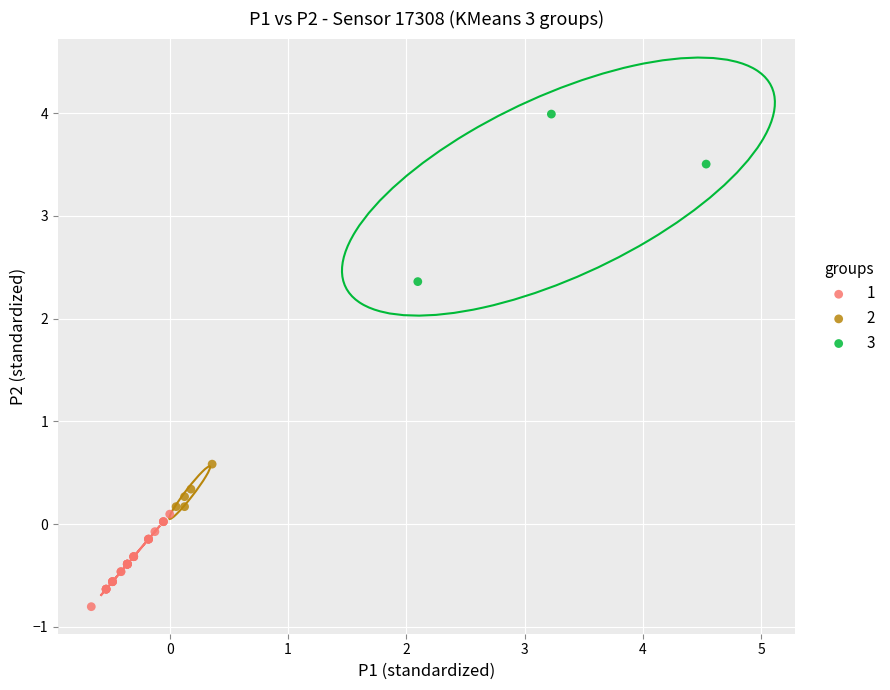

Which series has the largest Y range (max minus min)?

3